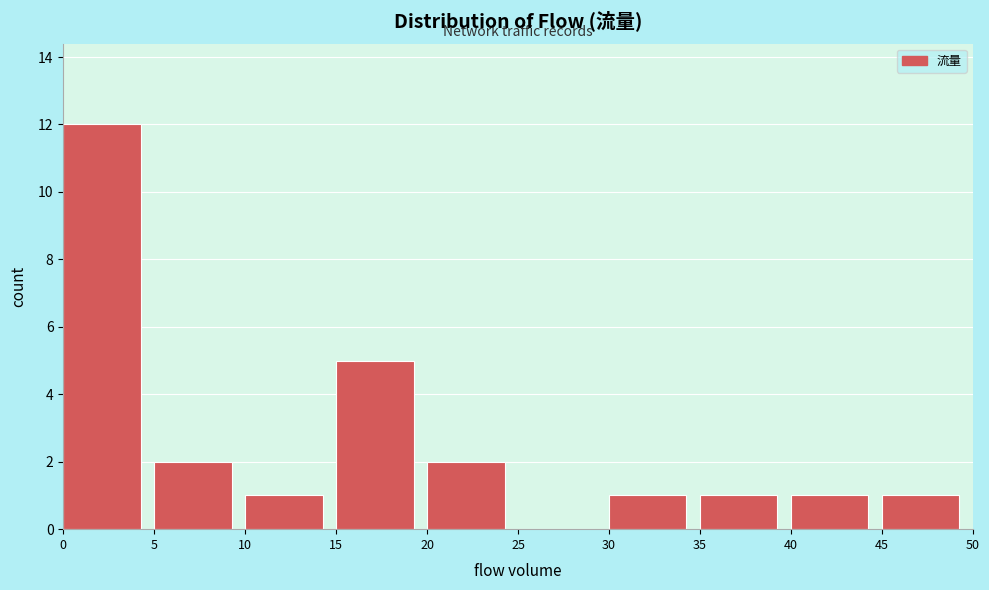

Reading left to right, list every bar in this chart as the range it spans on the x-axis followed by its height. The values are not printed on the chart, so give them approximately, as read against the axis.

0 to 5: 12
5 to 10: 2
10 to 15: 1
15 to 20: 5
20 to 25: 2
25 to 30: 0
30 to 35: 1
35 to 40: 1
40 to 45: 1
45 to 50: 1